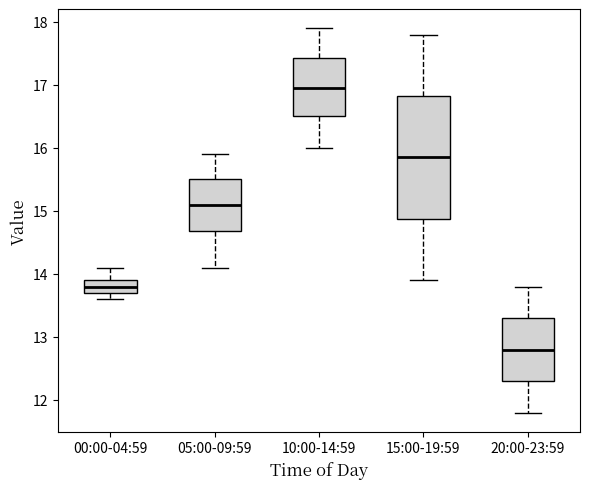

Which box has the highest median line?

10:00-14:59